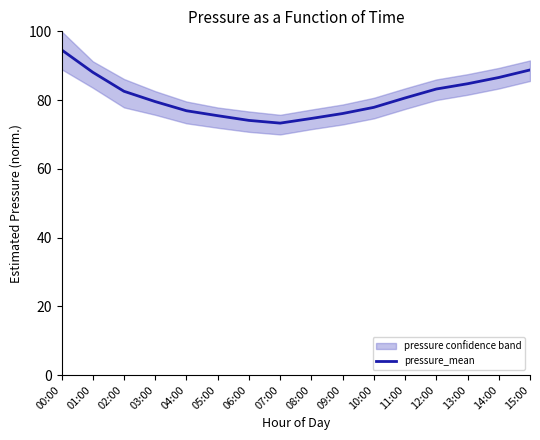

What position from the left is 03:00?

4